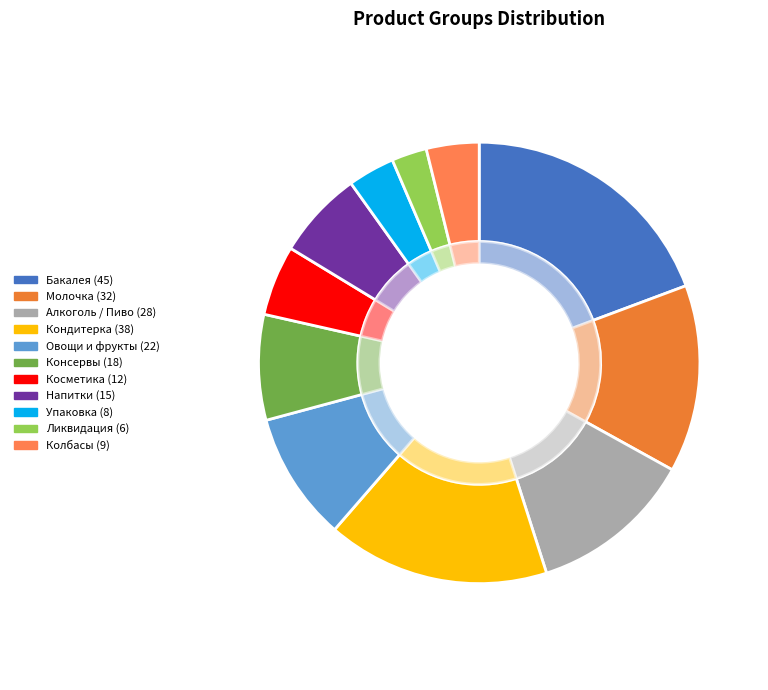

Does Кондитерка account for over 50% of the chart?

No